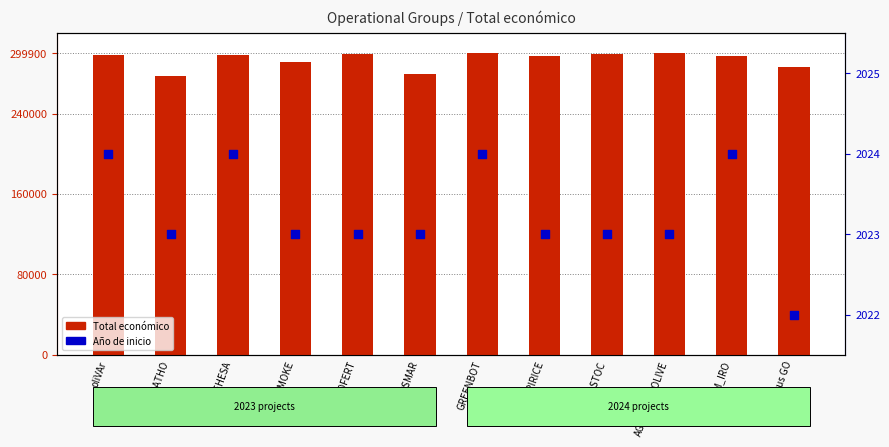

Which series has the largest Y range (max minus min)?

Total económico